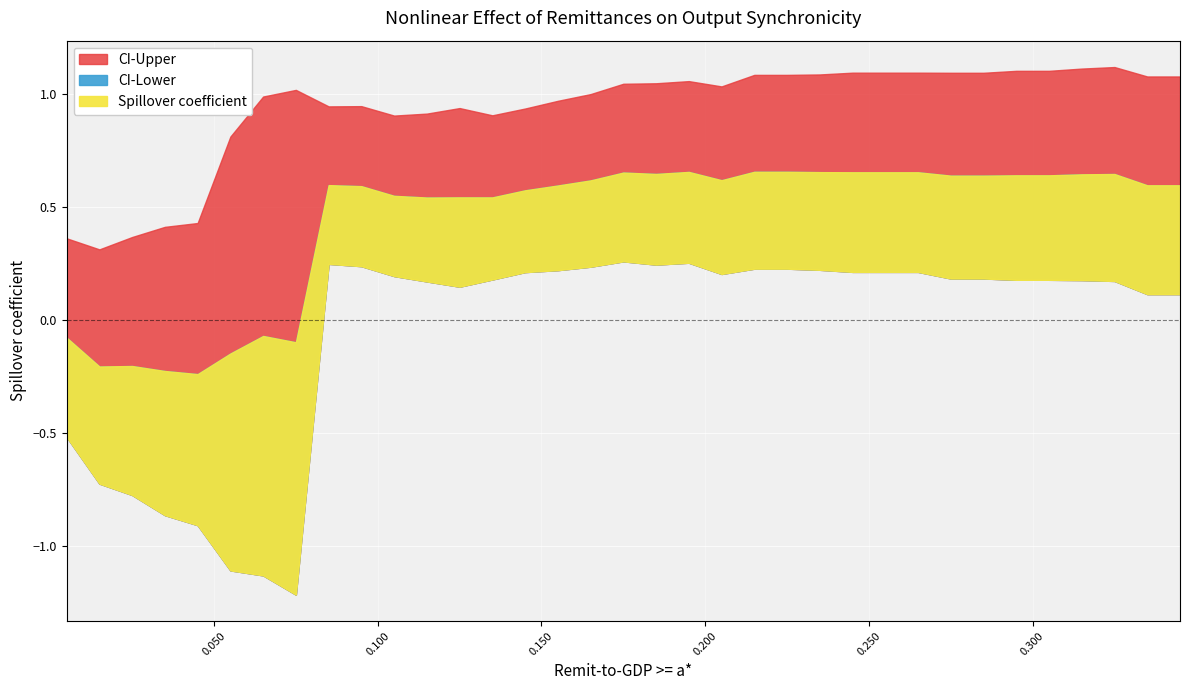

Count the number of categories in the chart.

35